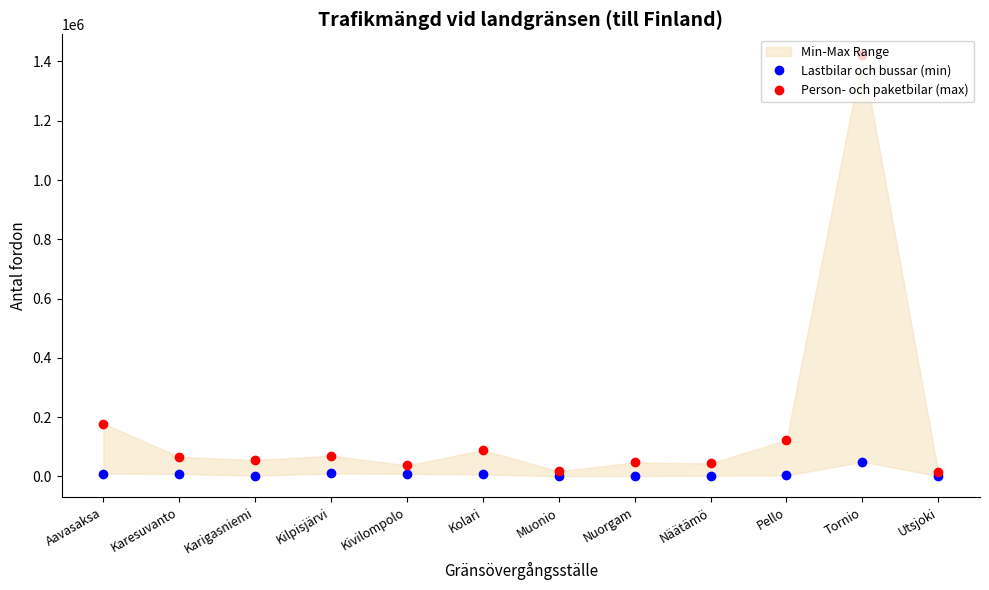

True or false: Lastbilar och bussar (min) and Person- och paketbilar (max) cross at least once.

False